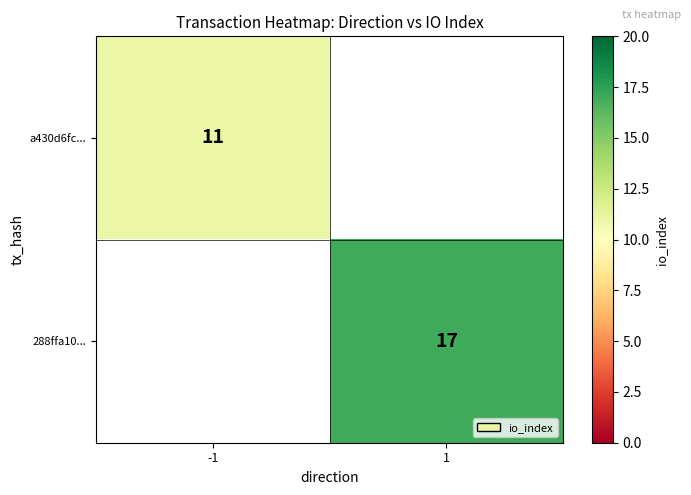

Is it true that 288ffa10... equals 17 at 1?

True